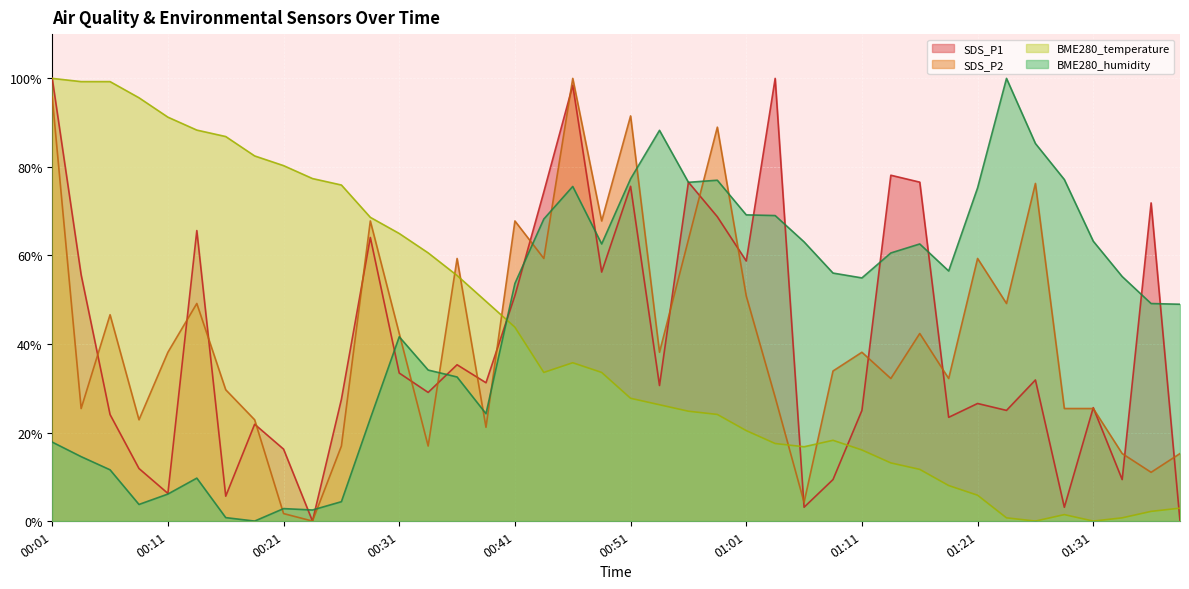

What is the sum of all SDS_P2 values?

1672.9